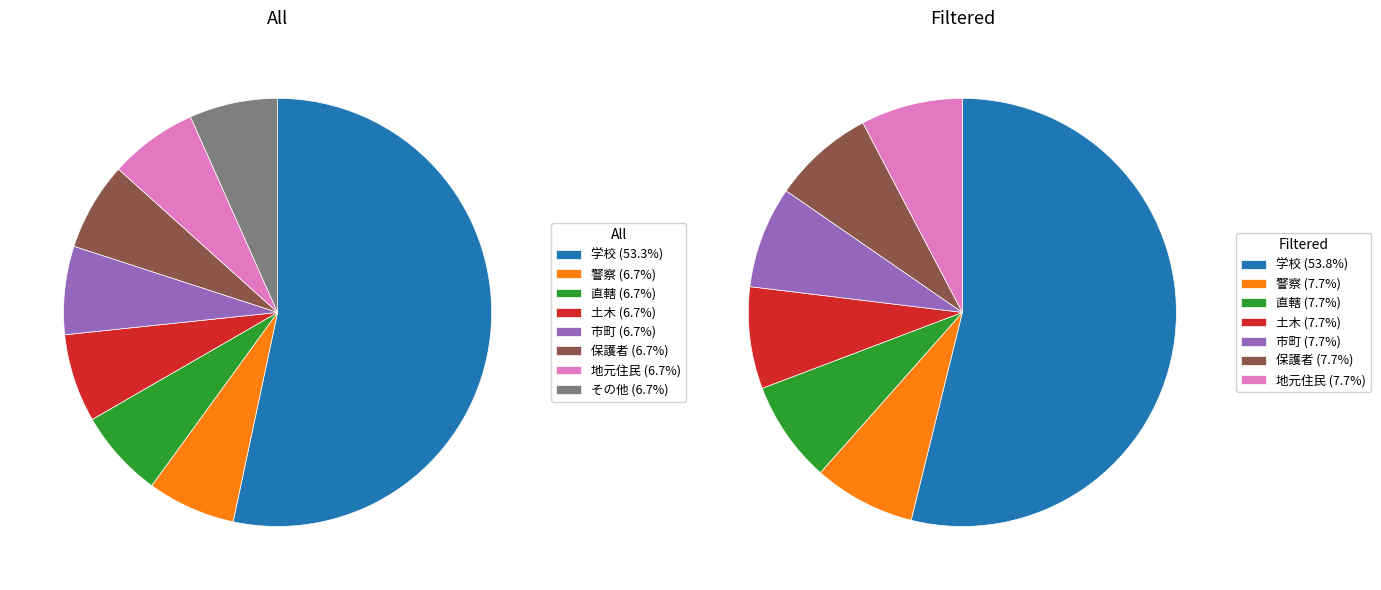

To the nearest percent, what is the difference between the largest and smallest slice percentages?

47%